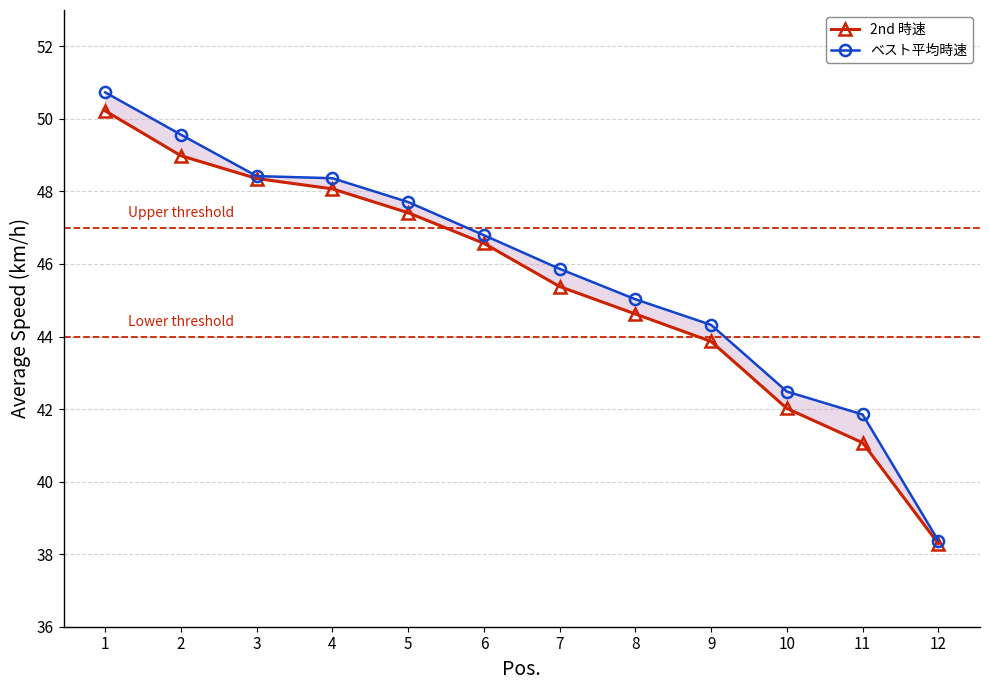

Which series has the largest total across all categories?

ベスト平均時速